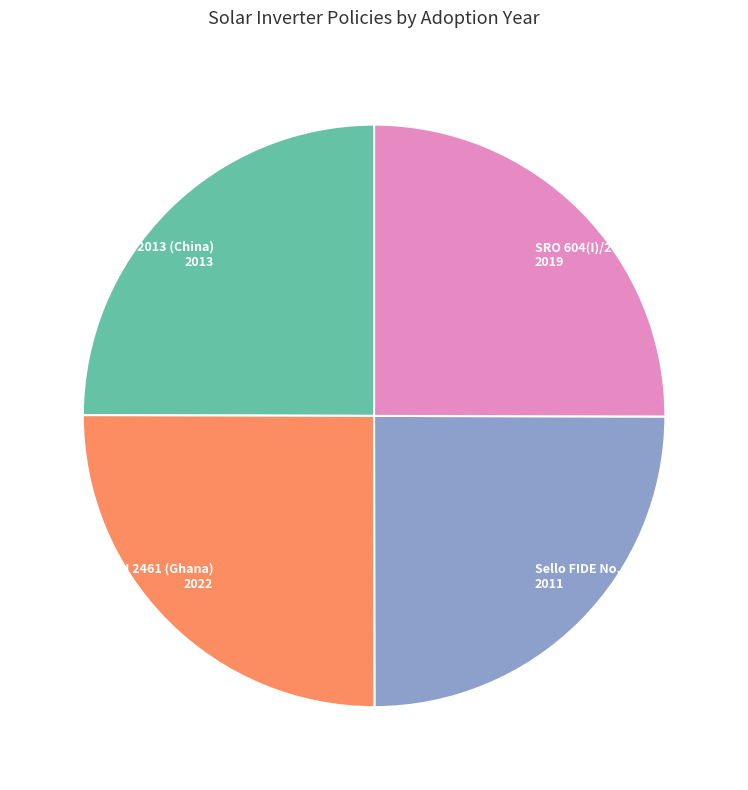

To the nearest percent, what is the average slice percentage?

25%